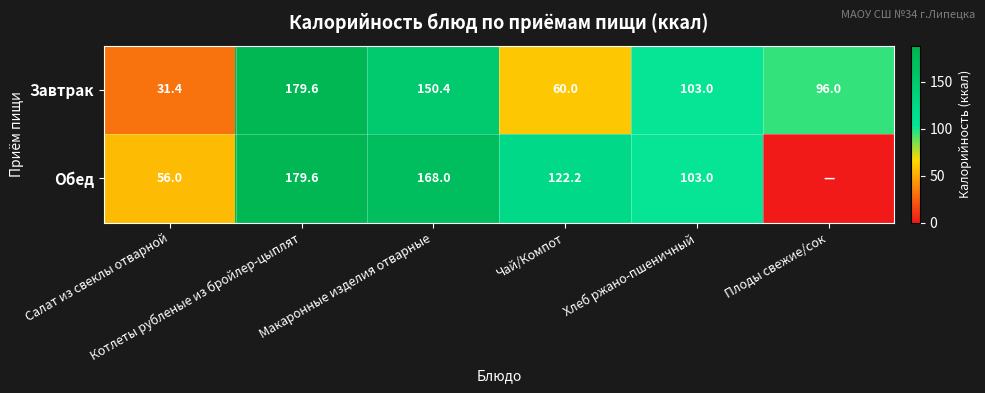

What is the lowest value of the Завтрак series?

31.4